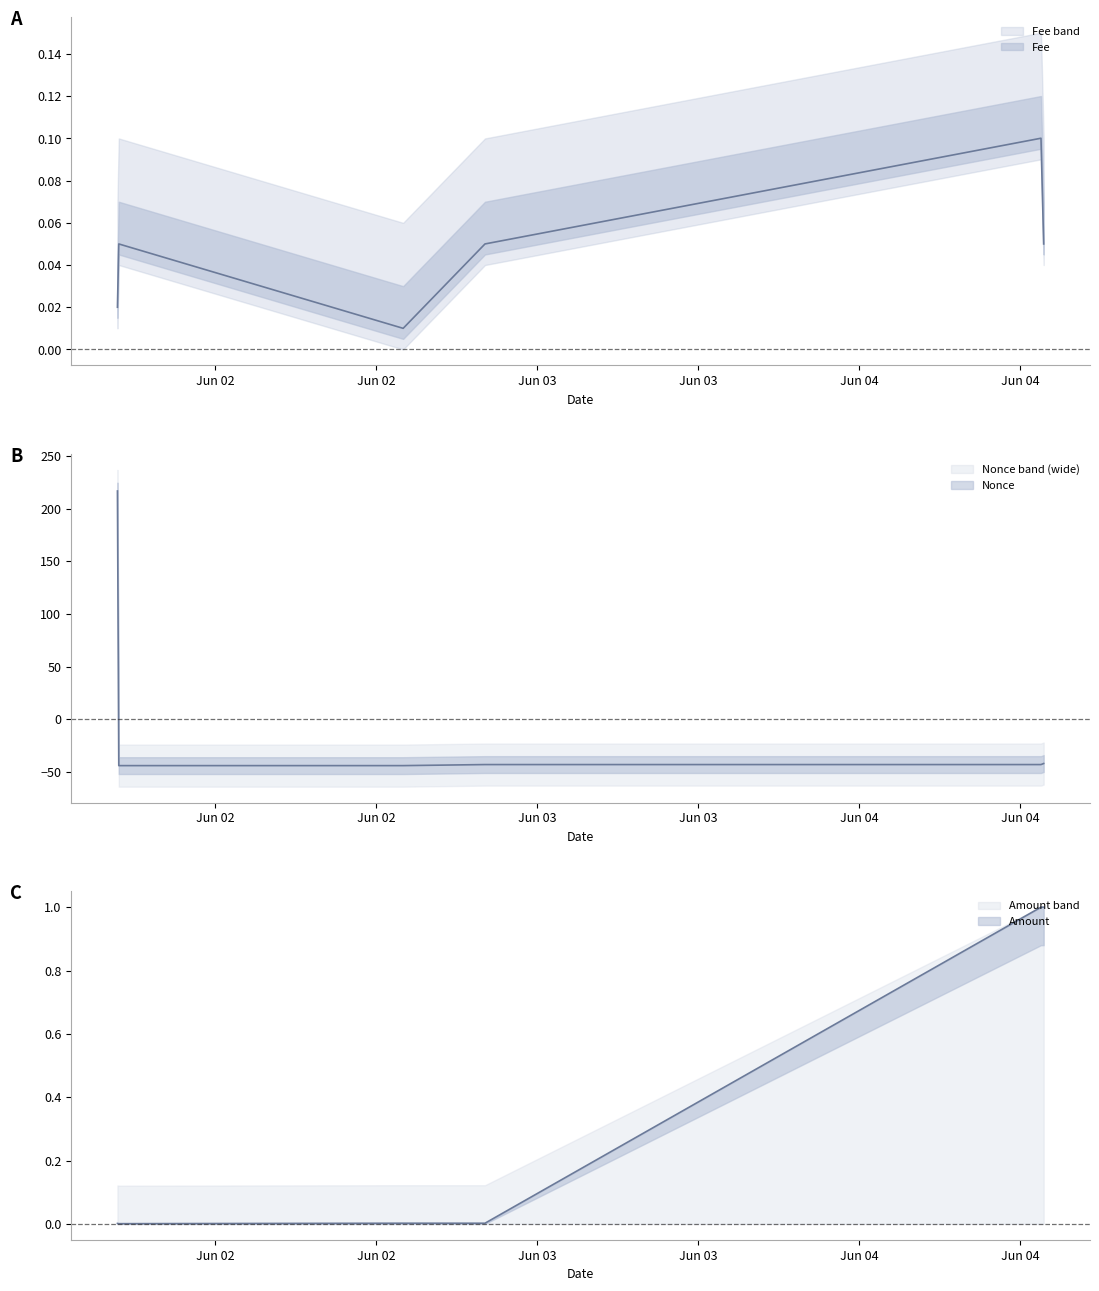

Reading right to left, list all the values displayed in this chart.

Amount: 1.0	1.0	0.0	0.0	0.0	0.0
Fee: 0.1	0.1	0.1	0.0	0.1	0.0
Nonce: -42.2	-43.2	-43.2	-44.2	-44.2	216.8